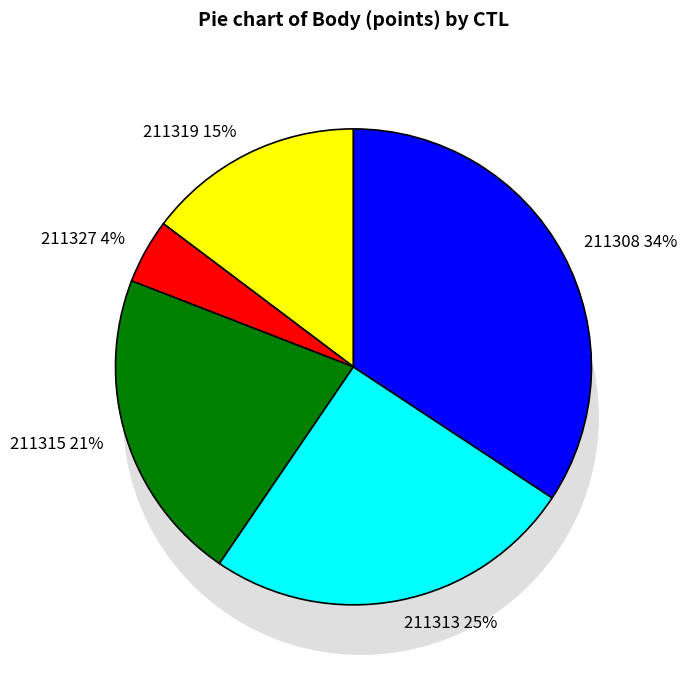

To the nearest percent, what is the combined percentage of 211308 and 211319?

49%